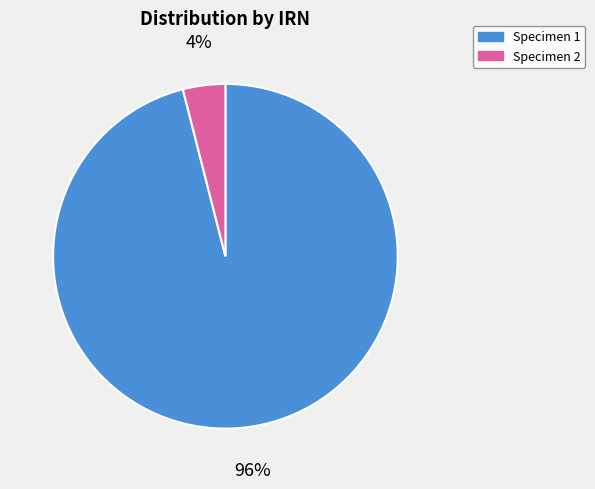

Combined, do Specimen 2 and Specimen 1 account for over 50%?

Yes